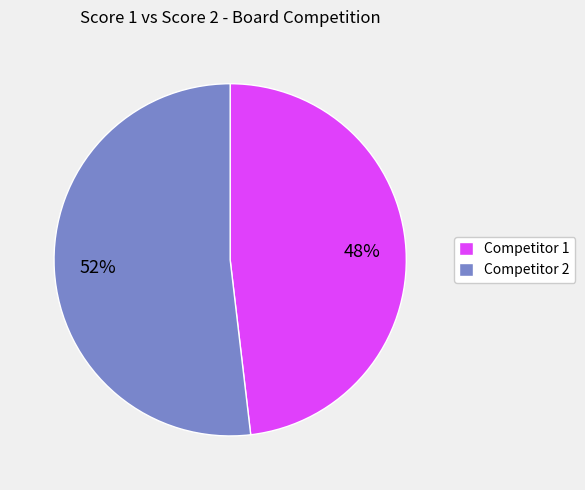

Do Competitor 2 and Competitor 1 together represent more than half of the pie?

Yes